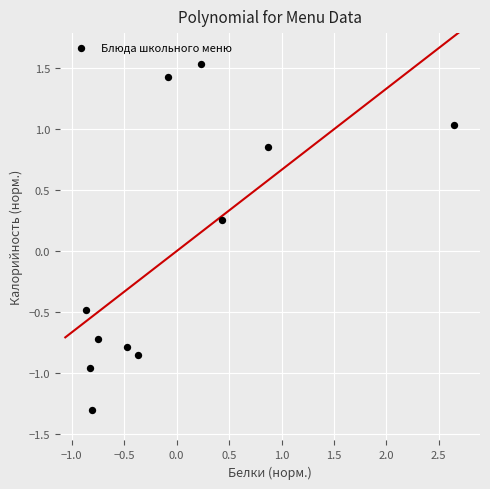

What is the range of Y values (max minus min)?

2.8